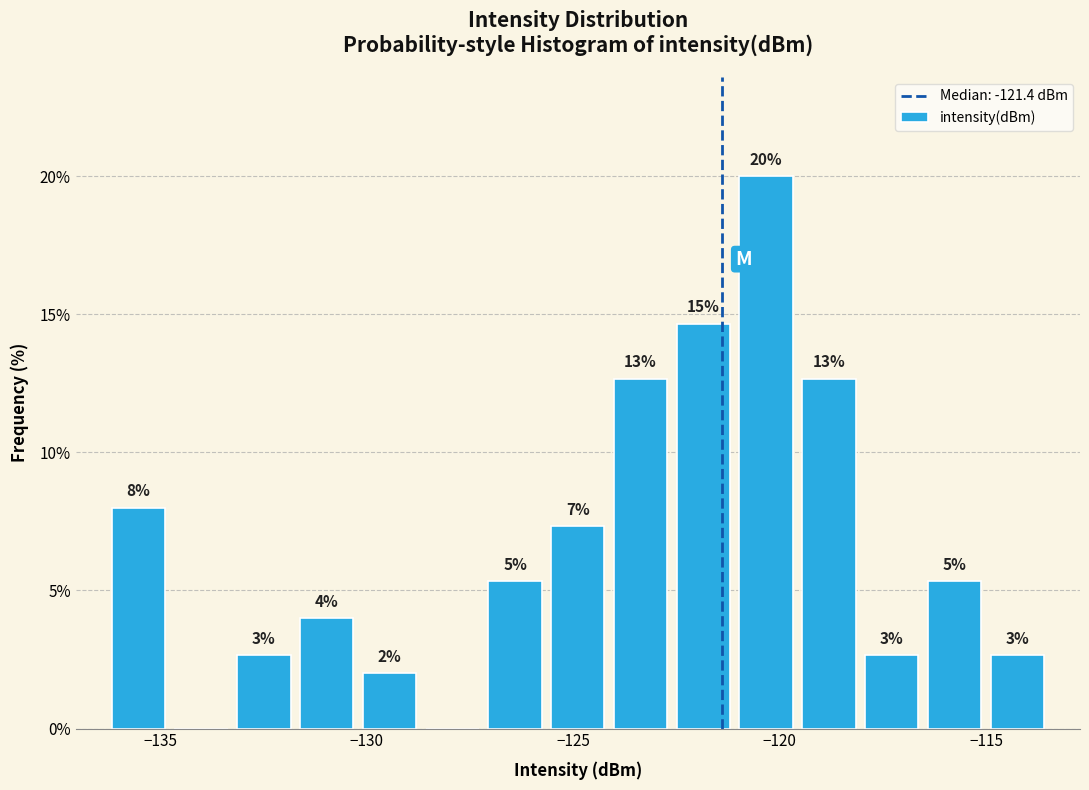

Around what value on the x-axis is the tallest bar? Give the approximate position of its centre, as read against the axis.

-120.5